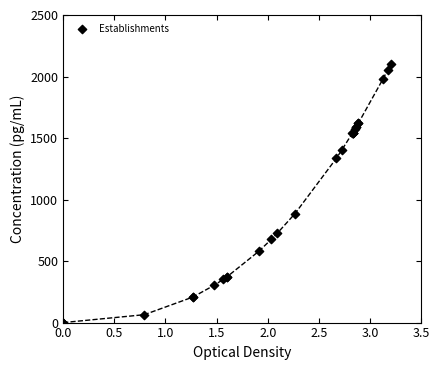

What Y value in the scatter plot is closest to 1050?

885.0